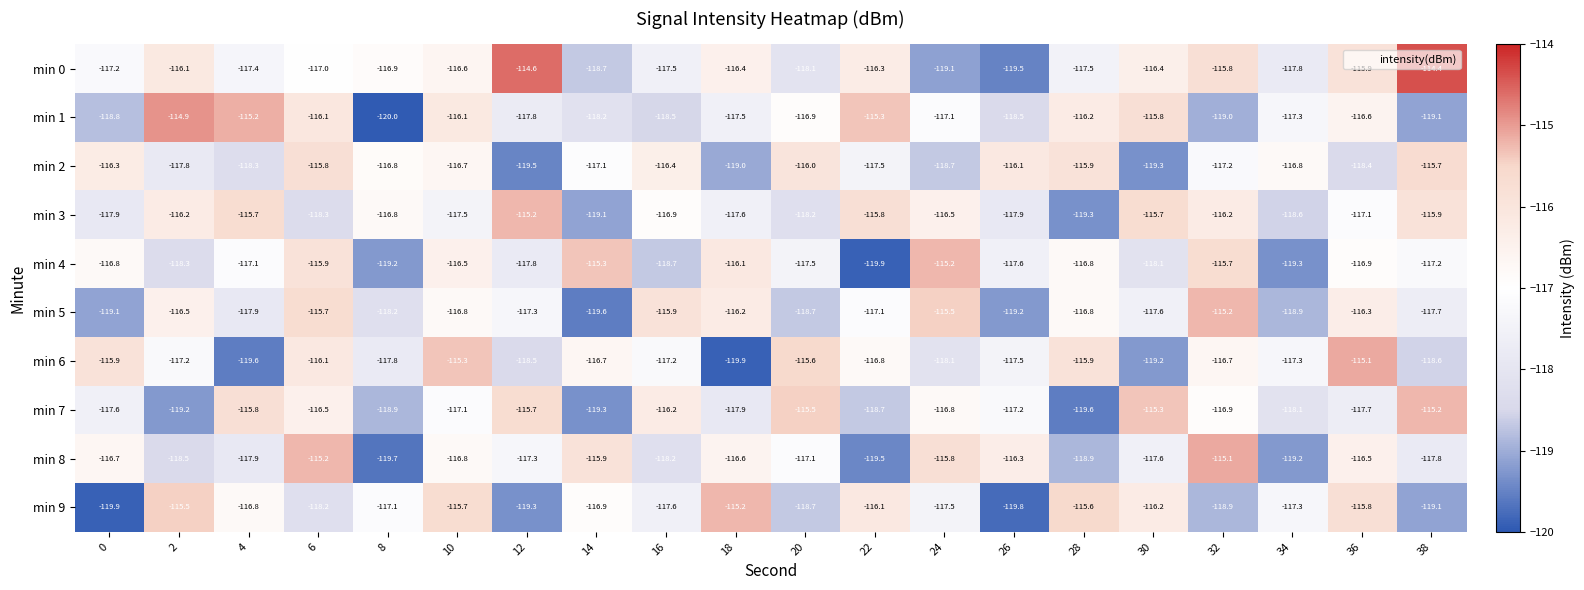

The min 6 series shows -46.7 at 26. True or false?

False